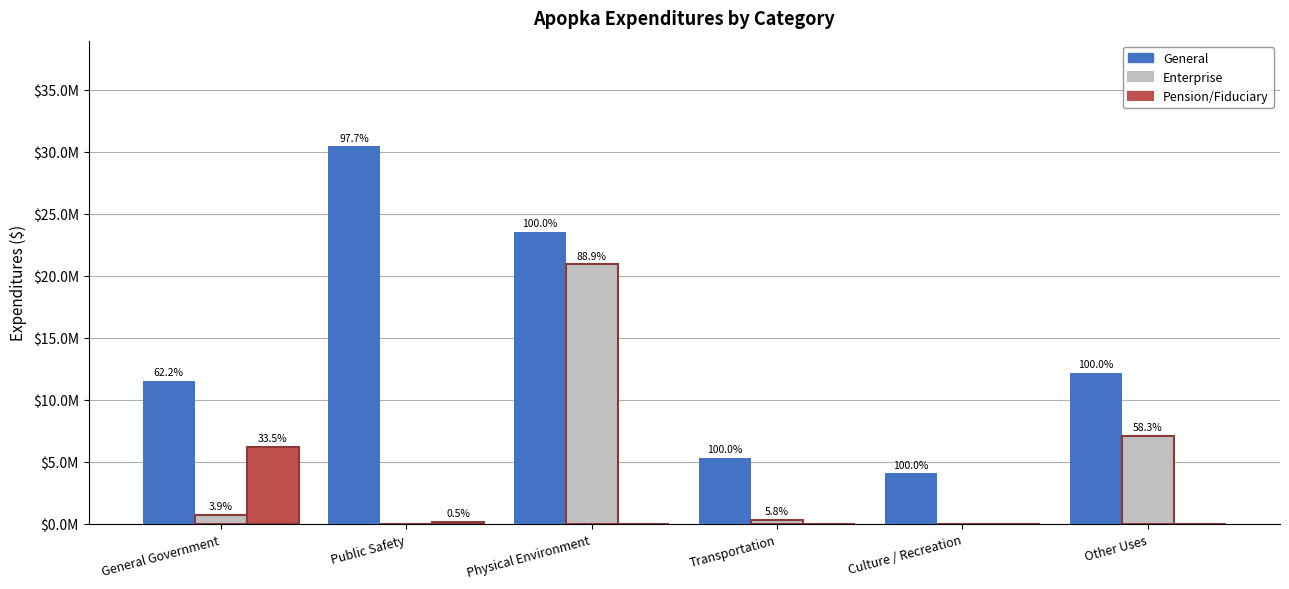

What are all the series names shown in the legend?

General, Enterprise, Pension/Fiduciary